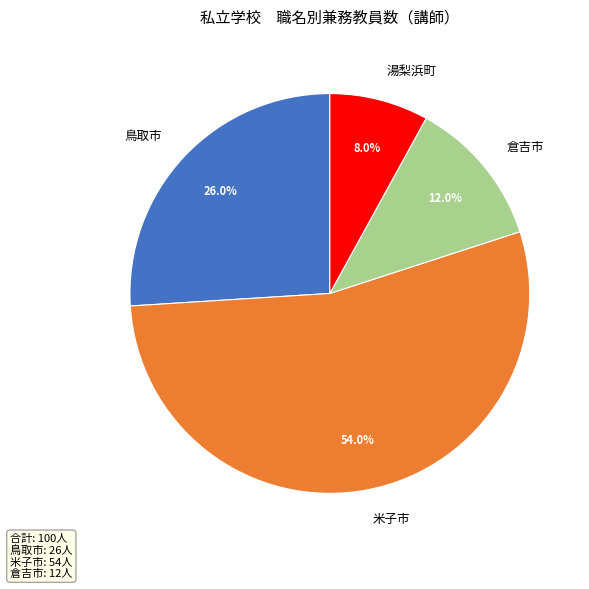

Between 米子市 and 湯梨浜町, which is larger?

米子市